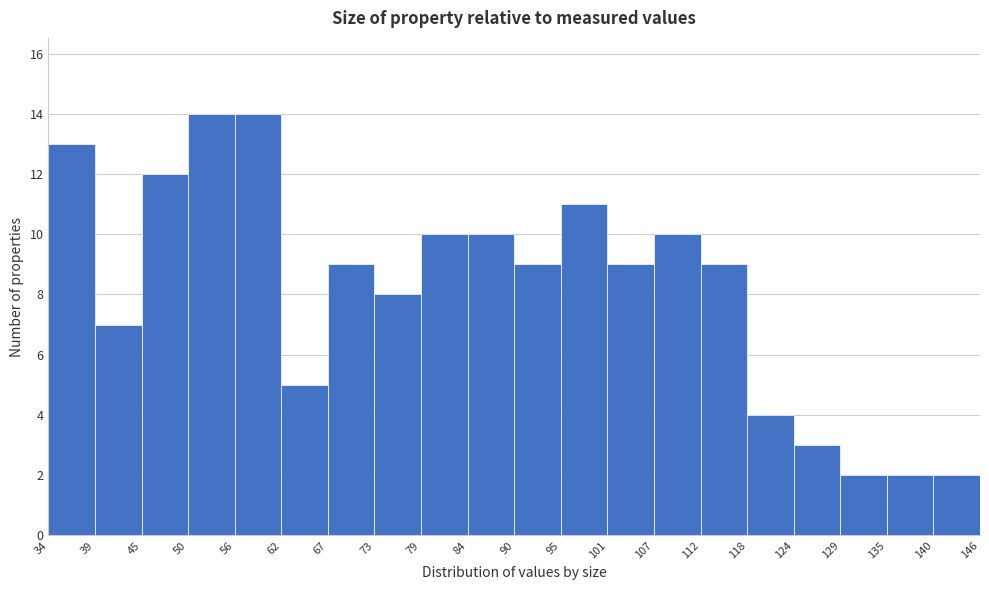

How tall is the bar that spans 118 to 124 on the x-axis? The values are not printed on the chart, so give them approximately, as read against the axis.

4